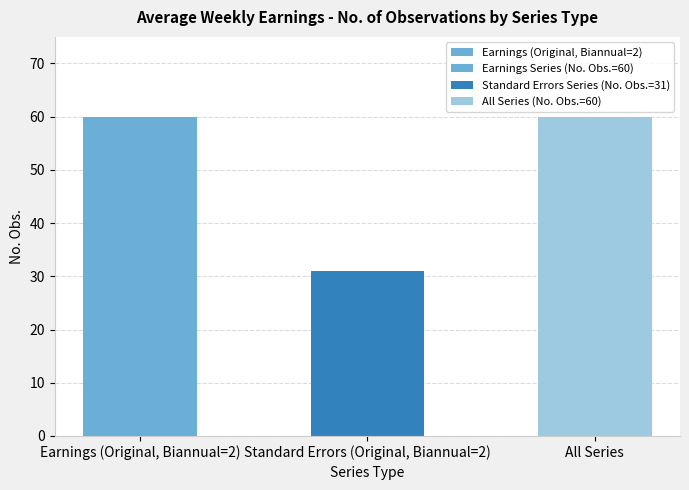

How many values are between 31 and 60?

3